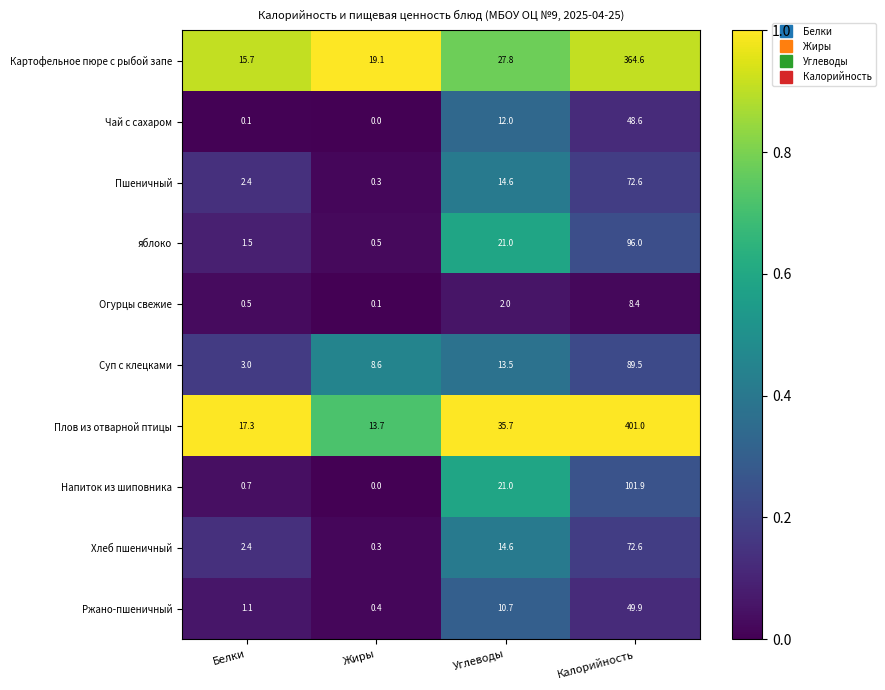

At which label does Плов из отварной птицы reach its minimum?

Жиры